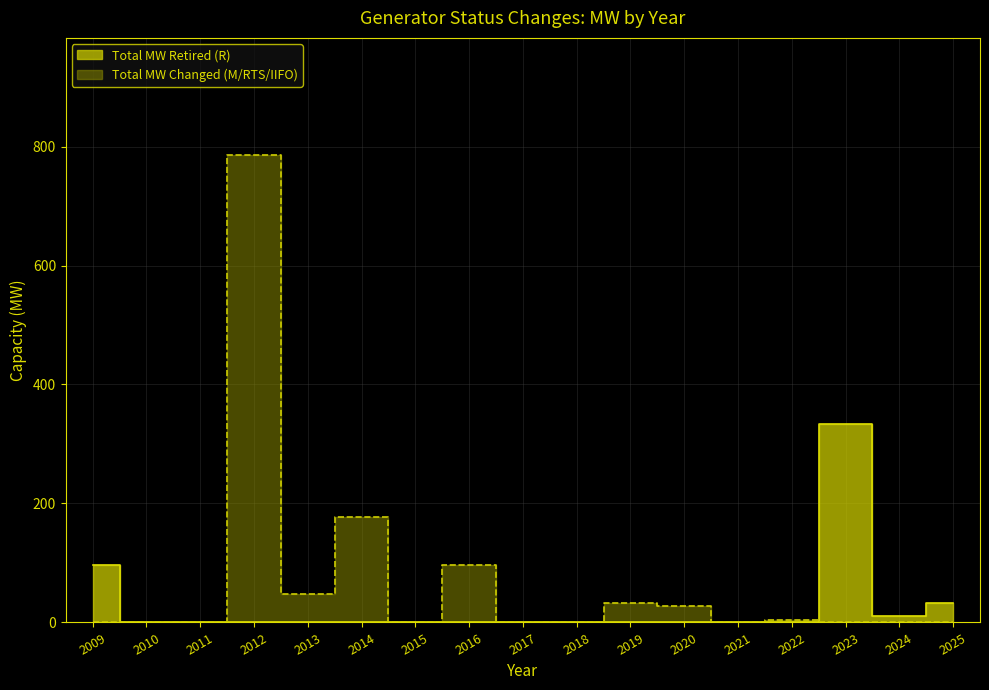

After their last crossing, which series has the higher values: Total MW Retired (R) or Total MW Changed (M/RTS/IIFO)?

Total MW Retired (R)